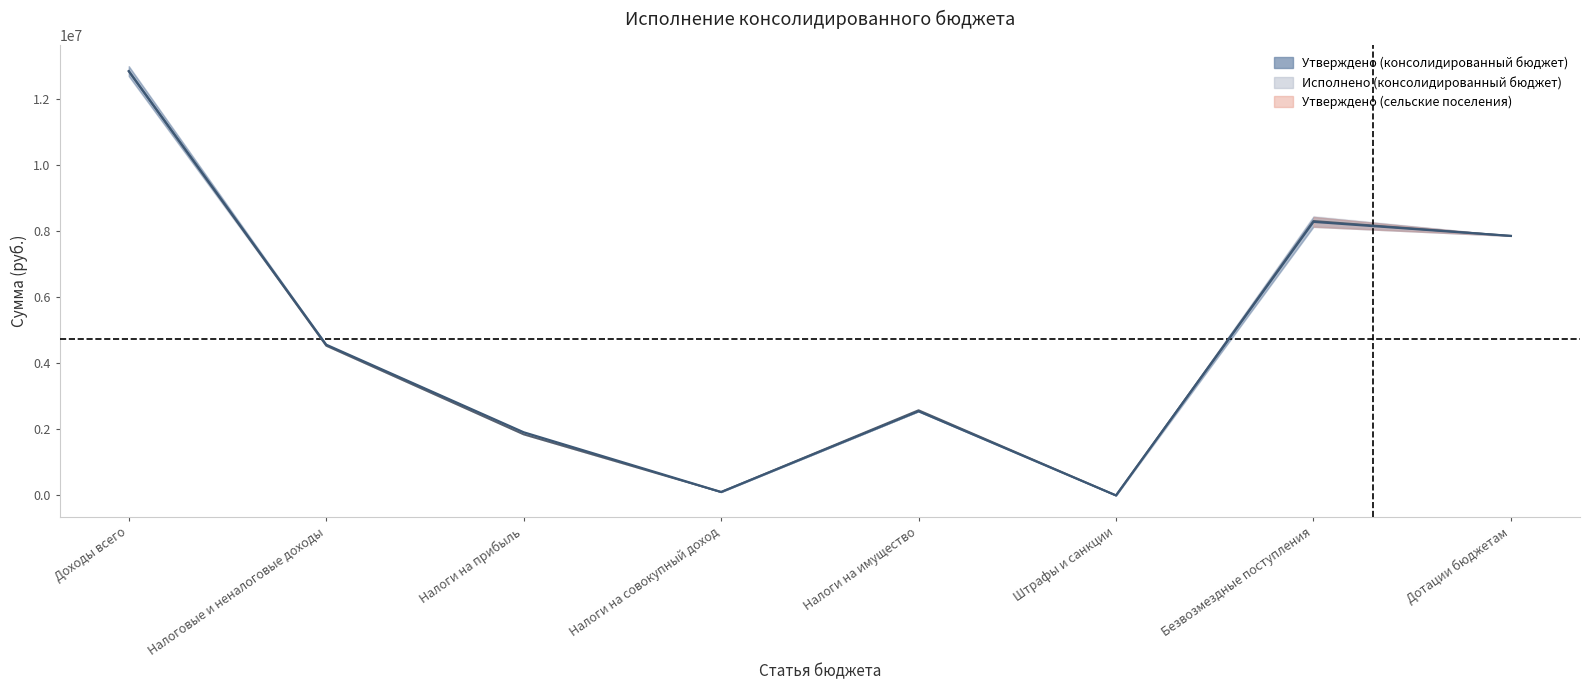

Where is the first local maximum for Утверждено (консолидированный бюджет)?

Налоги на имущество